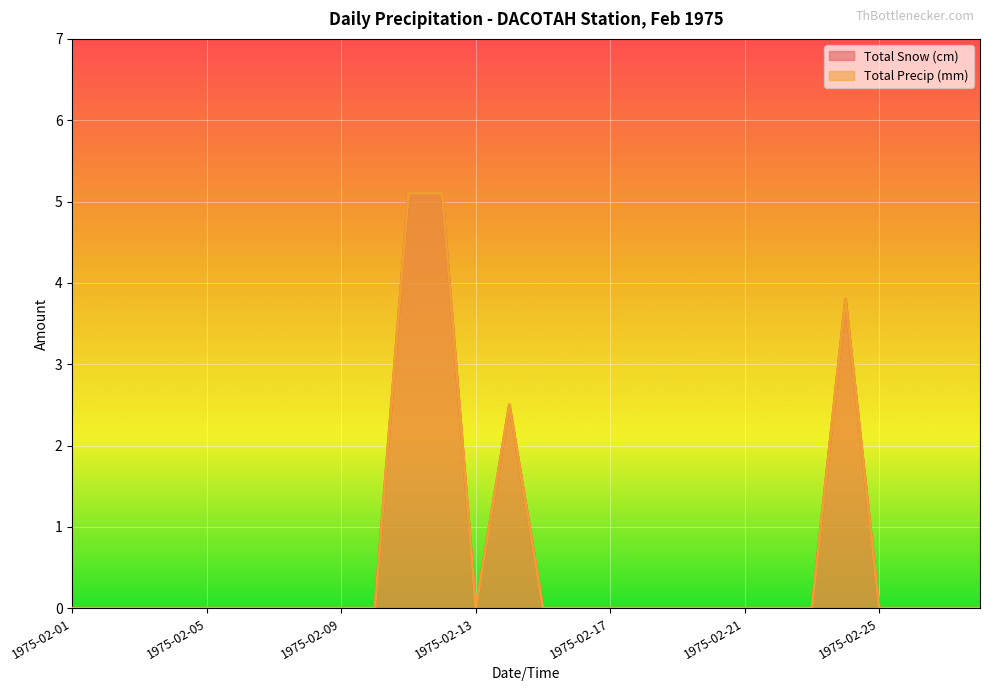

Count the number of data series in this chart.

2